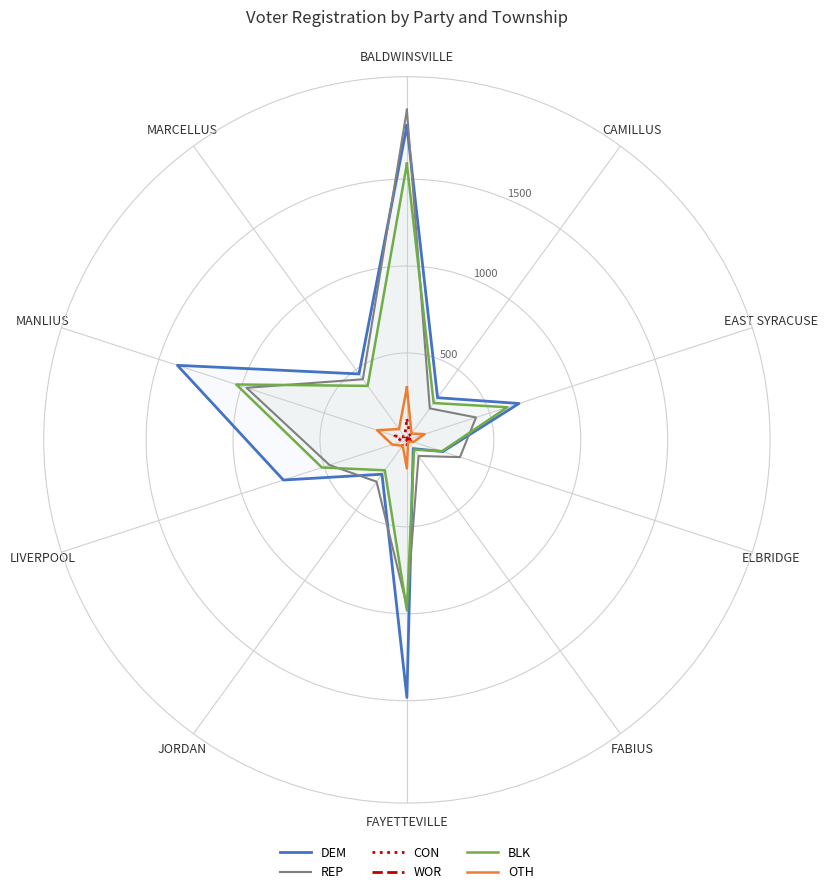

Which category has the highest value across all series?

BALDWINSVILLE